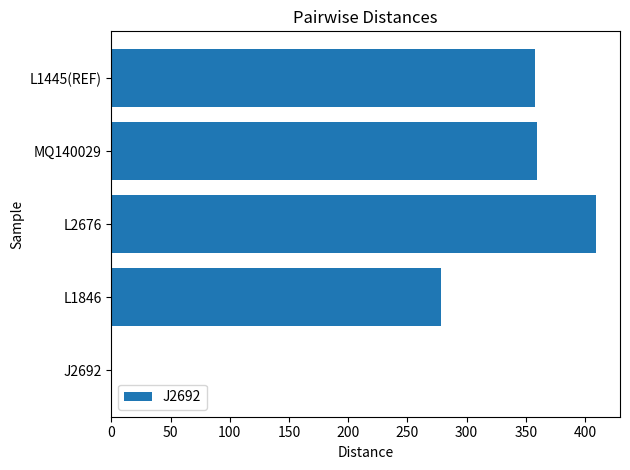

How many data points does each series have?

5